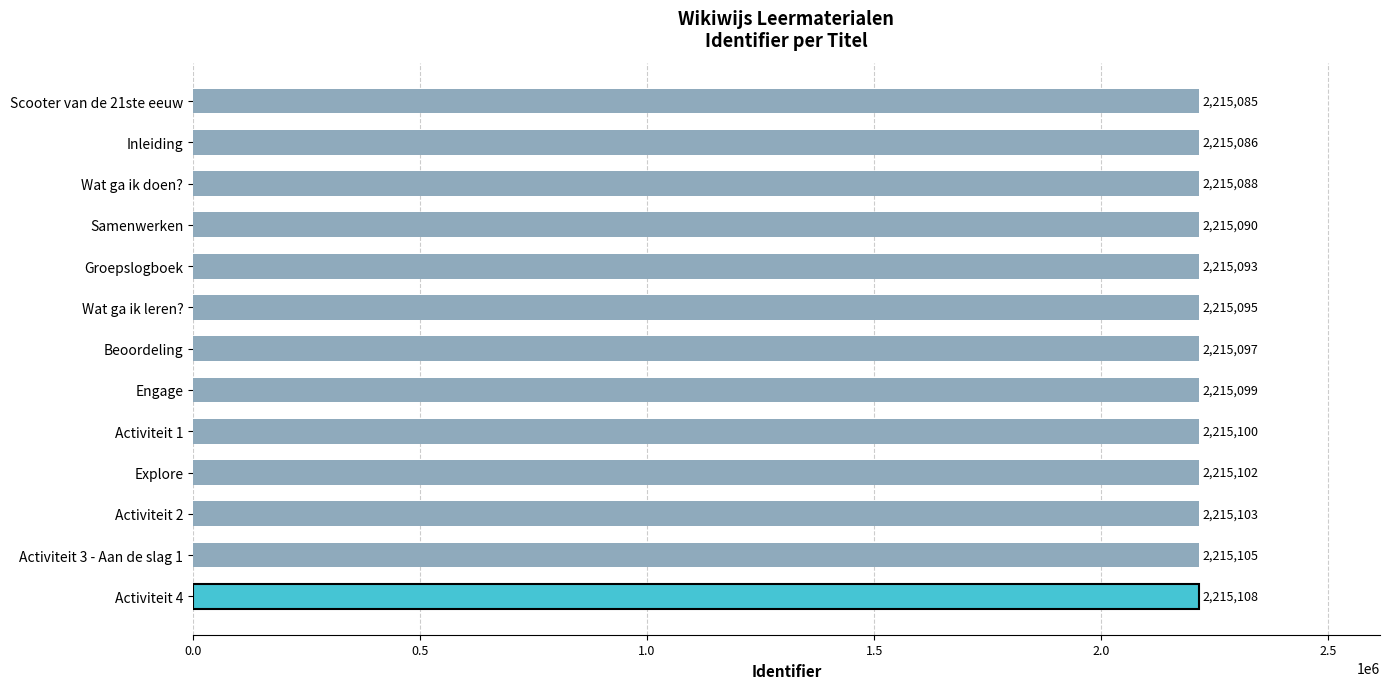

Does the chart contain any negative values?

No